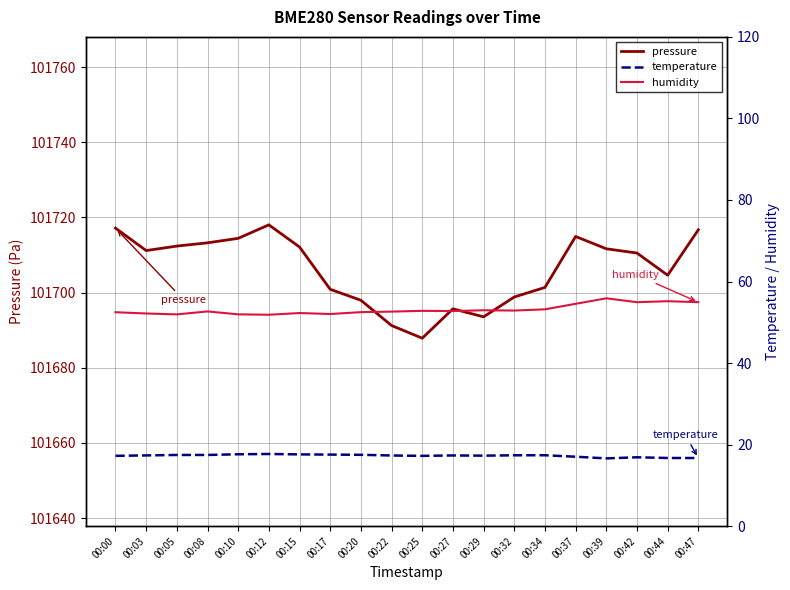

Which category has the lowest value across all series?

00:39